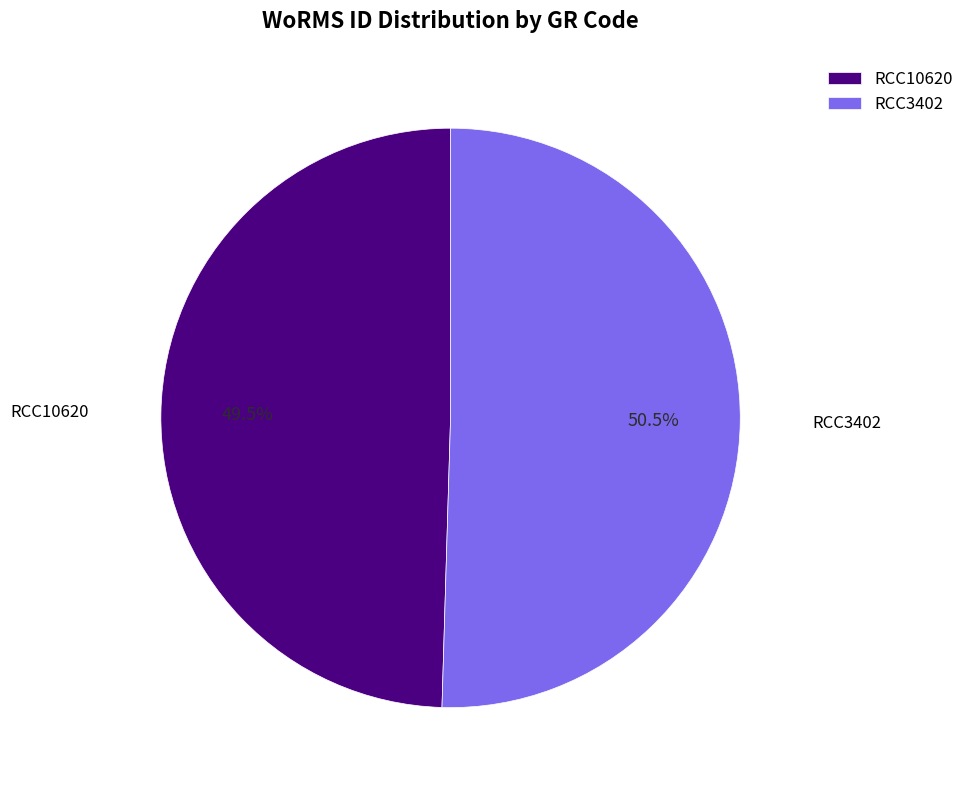

Does any single category account for the majority?

Yes